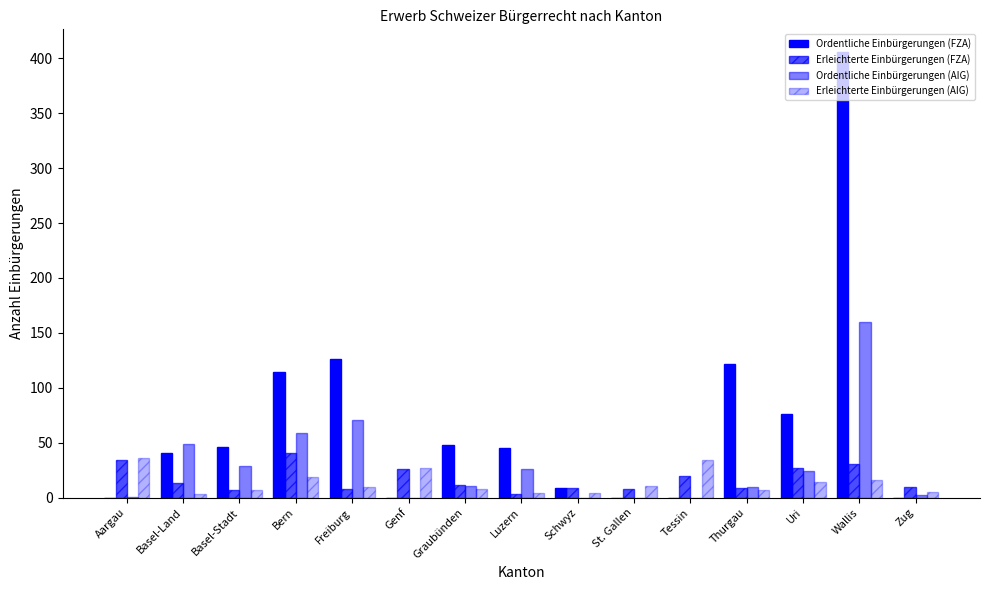

What value does the Erleichterte Einbürgerungen (AIG) series have at Aargau?

36